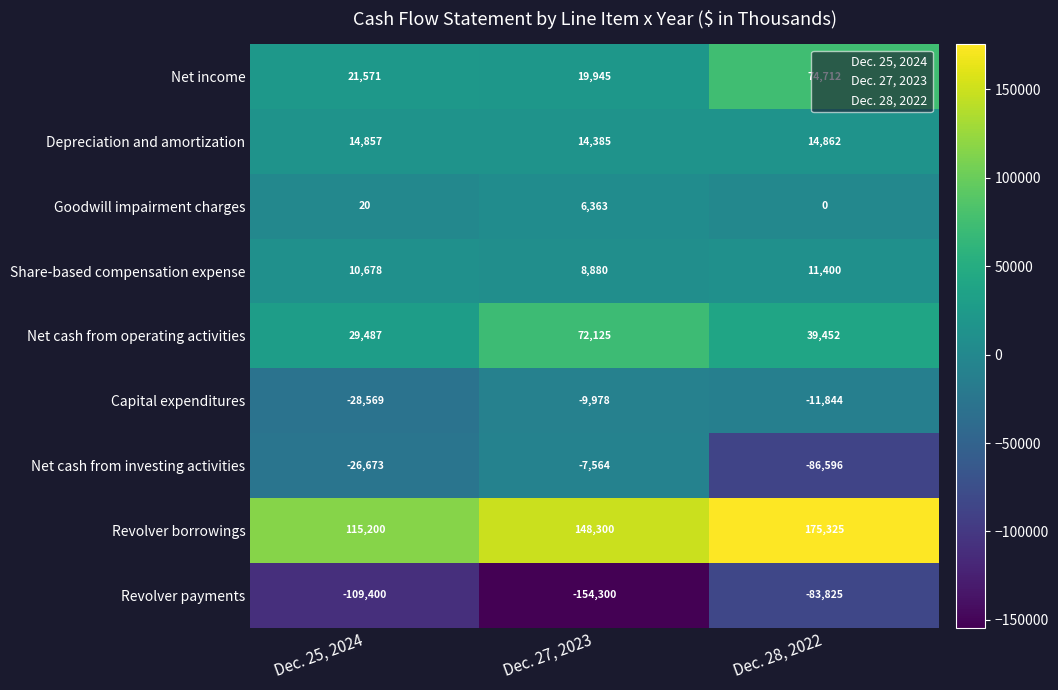

Where is Revolver borrowings nearest to the value 145262?

Dec. 27, 2023